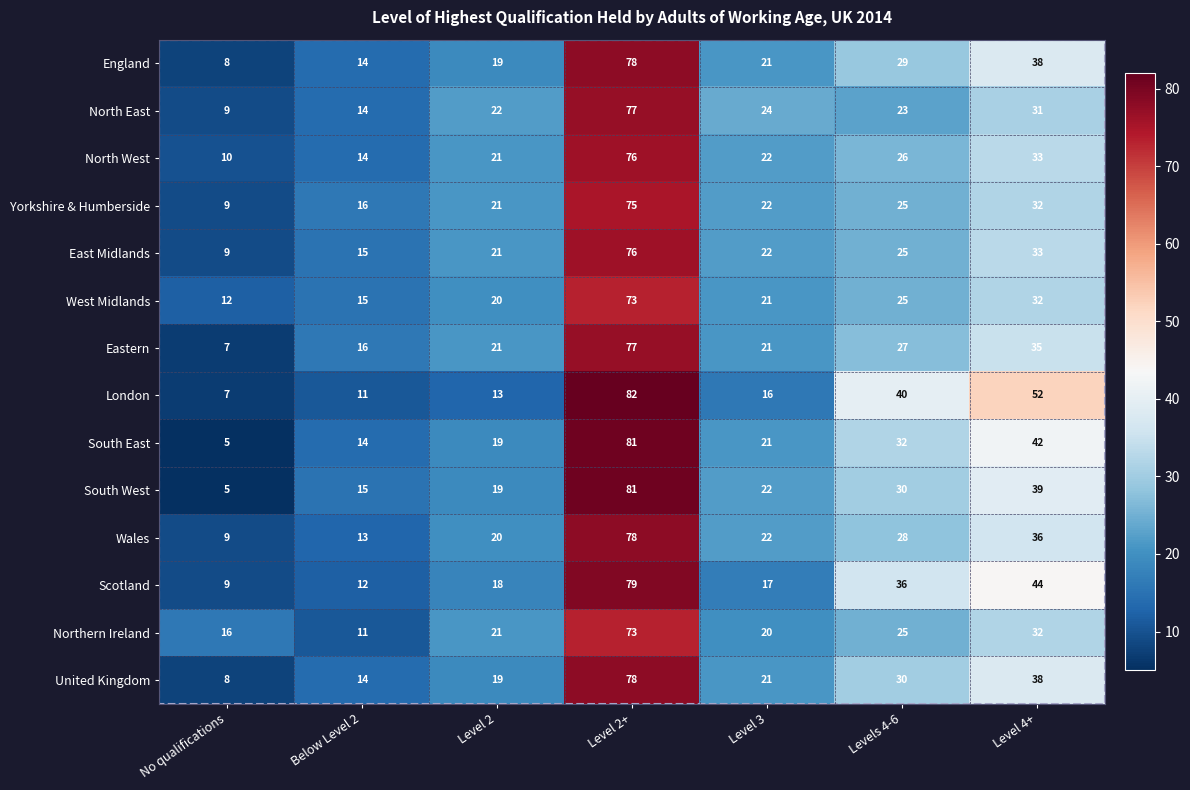

Which label corresponds to the smallest value in the chart?

No qualifications